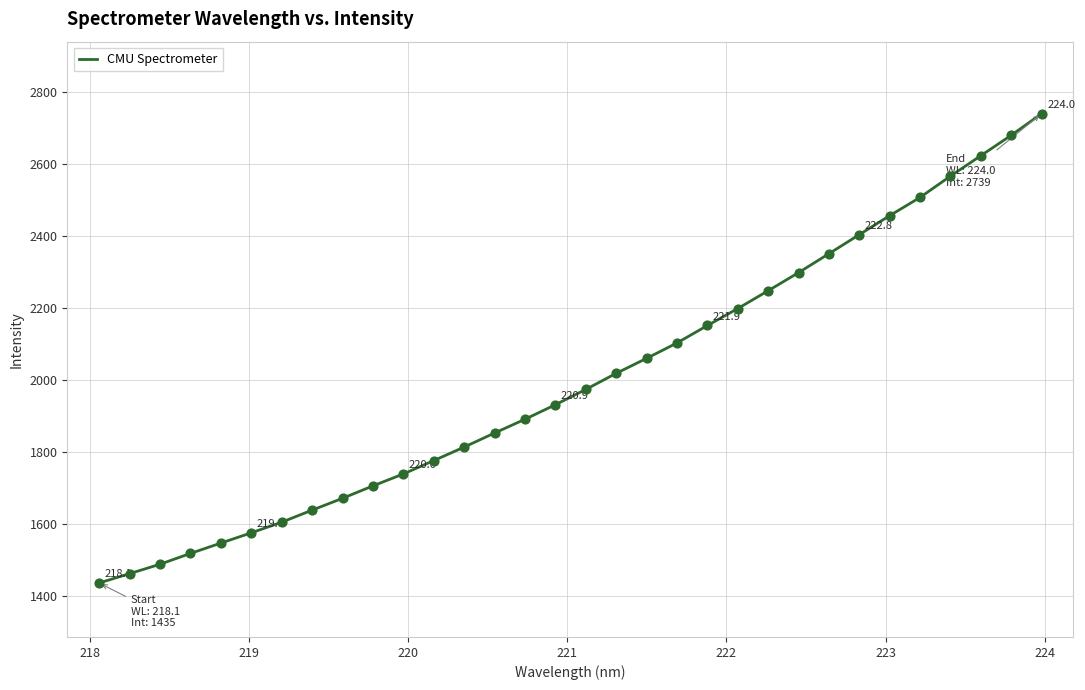

What is the greatest value displayed?

2739.0